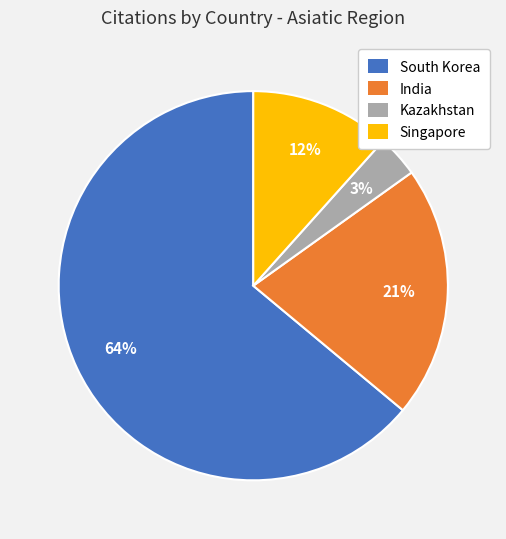

Rank the categories by value from lowest to highest.

Kazakhstan, Singapore, India, South Korea